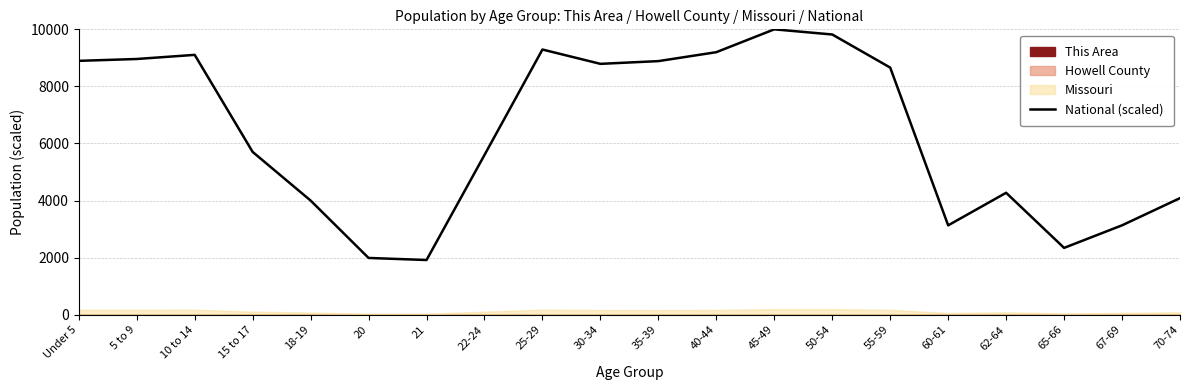

List the labels in order of value, smallest first.

21, 20, 65-66, 60-61, 67-69, 18-19, 70-74, 62-64, 22-24, 15 to 17, 55-59, 30-34, 35-39, Under 5, 5 to 9, 10 to 14, 40-44, 25-29, 50-54, 45-49